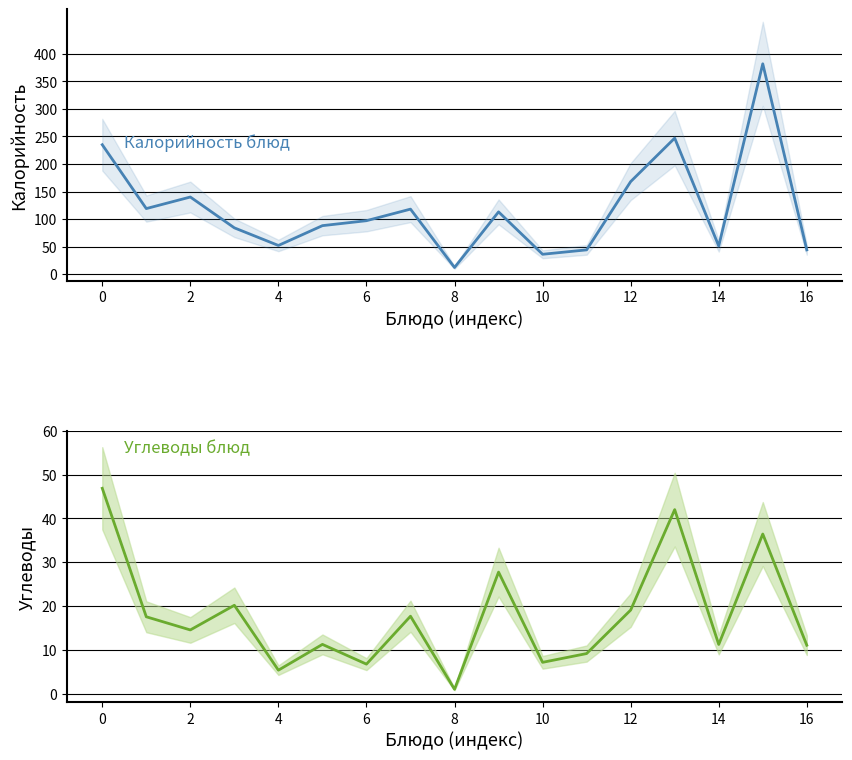

List the series in order of their peak value, lowest first.

Углеводы, Калорийность